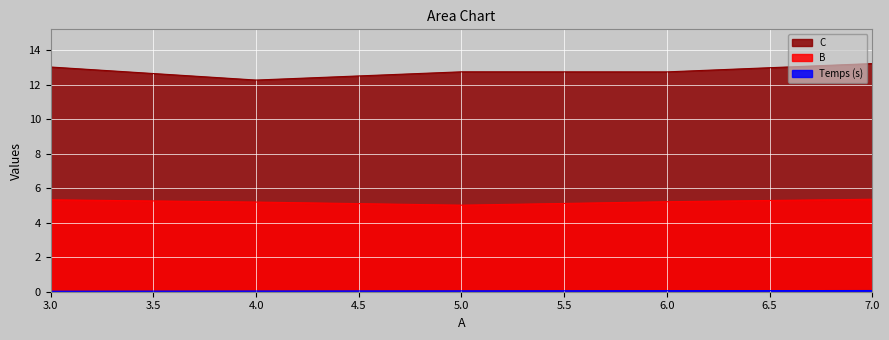

Is it true that Temps (s) equals 0.0 at 3?

False